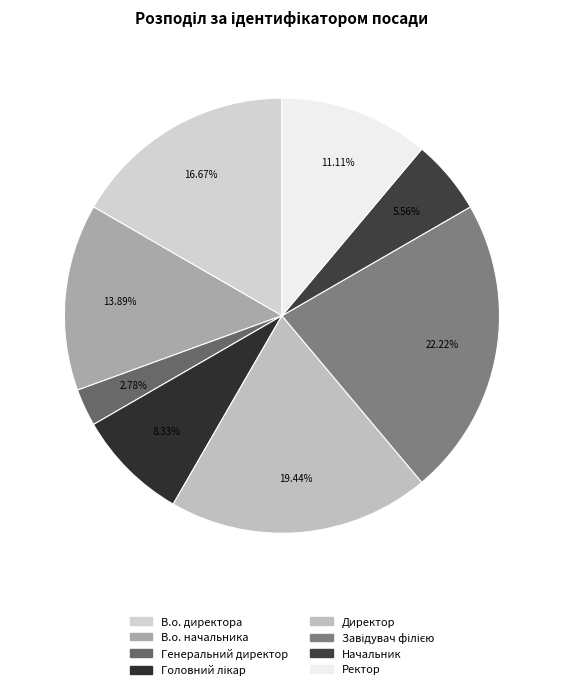

Rank the categories by value from highest to lowest.

Завідувач філією, Директор, В.о. директора, В.о. начальника, Ректор, Головний лікар, Начальник, Генеральний директор